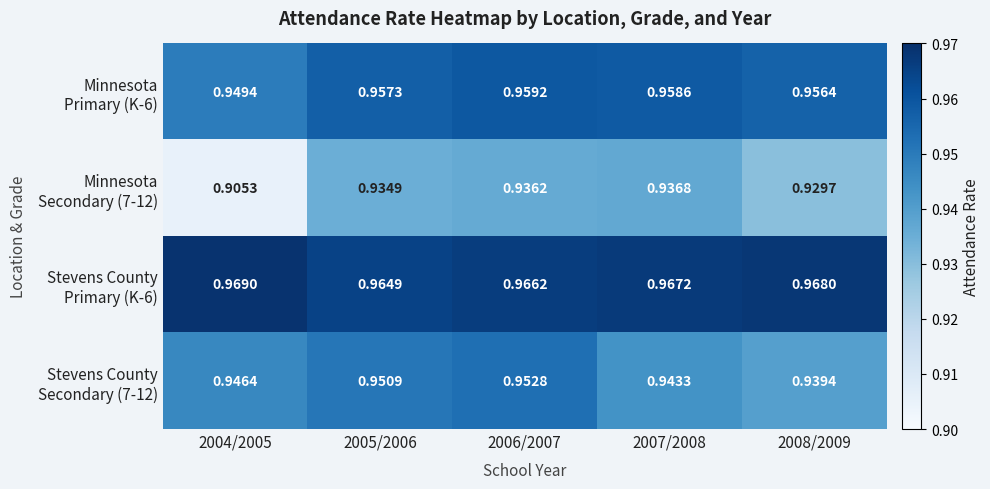

Count the number of categories in the chart.

5